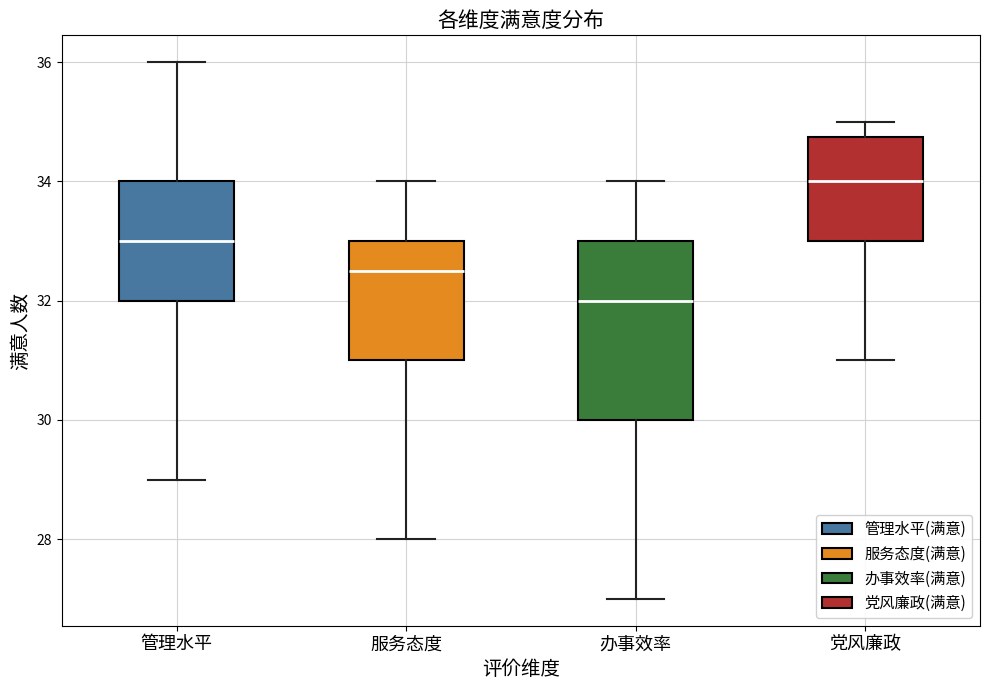

Where is the upper edge of the box for 办事效率 on the y-axis? The values are not printed on the chart, so give them approximately, as read against the axis.

33.0